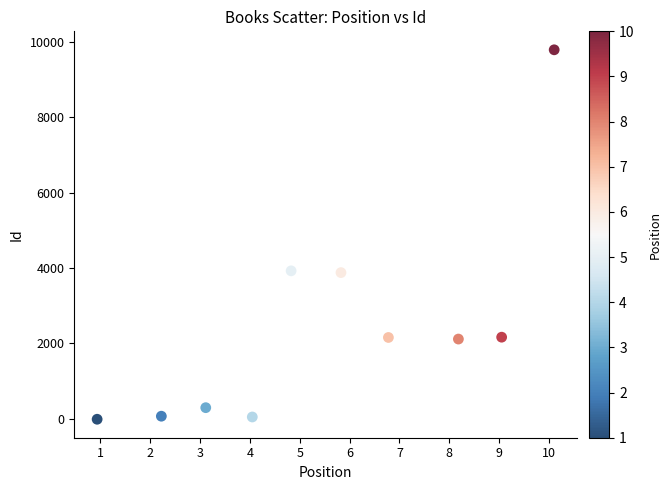

What is the average Y value?

2444.1